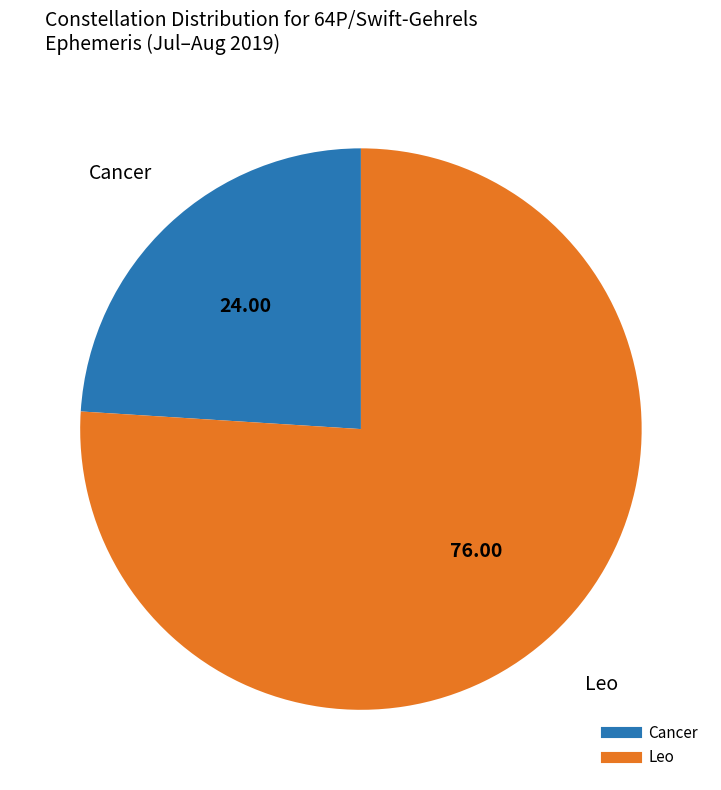

How many slices are in this pie chart?

2